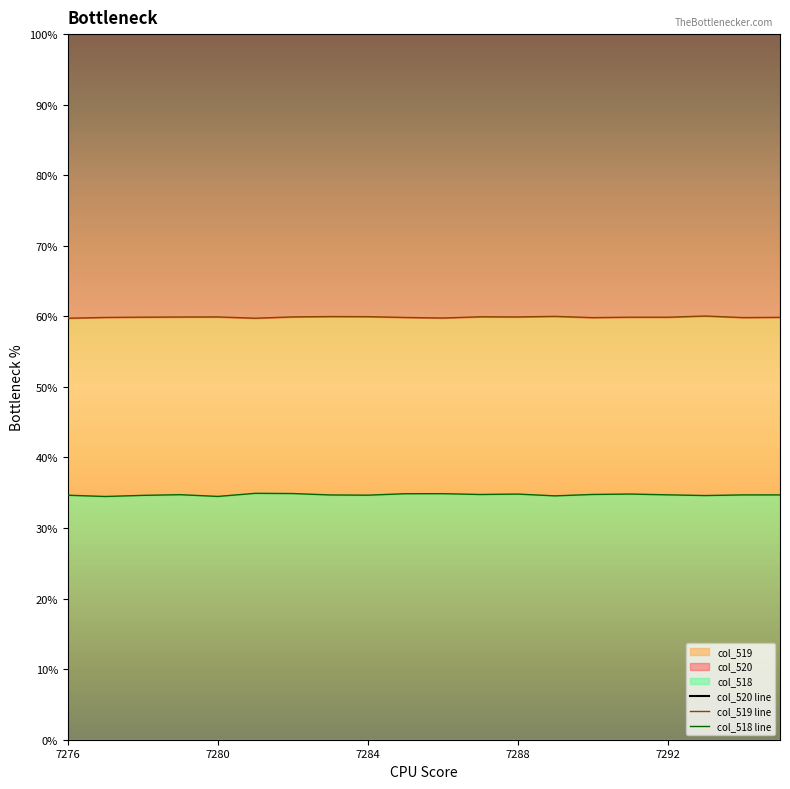

At 7288, list the series in order from smallest to largest.

col_518 line, col_519 line, col_520 line